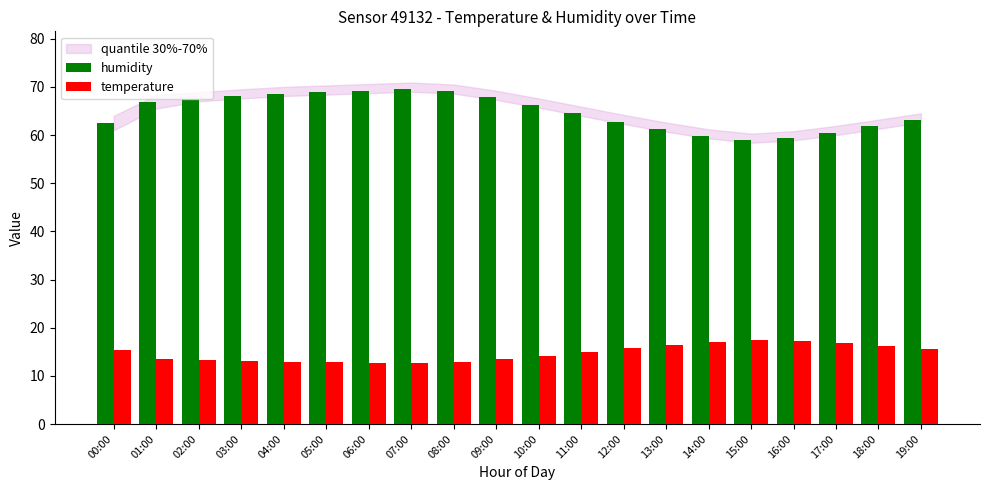

List the series in order of their overall mean, lowest first.

temperature, humidity